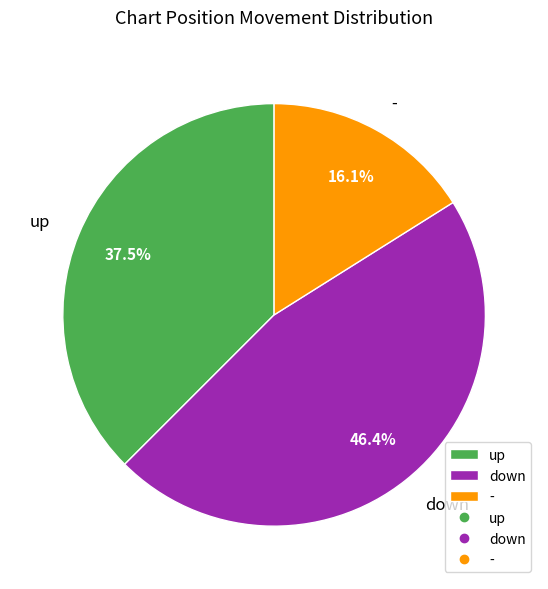

To the nearest percent, what portion does - represent?

16%